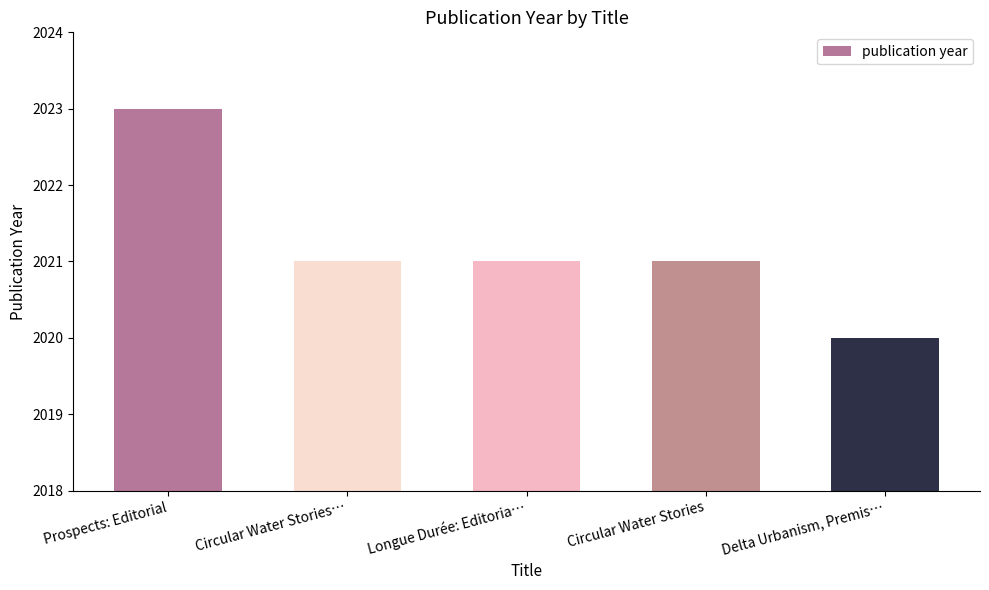

What is the label of the 4th bar from the right?

Circular Water Stories…